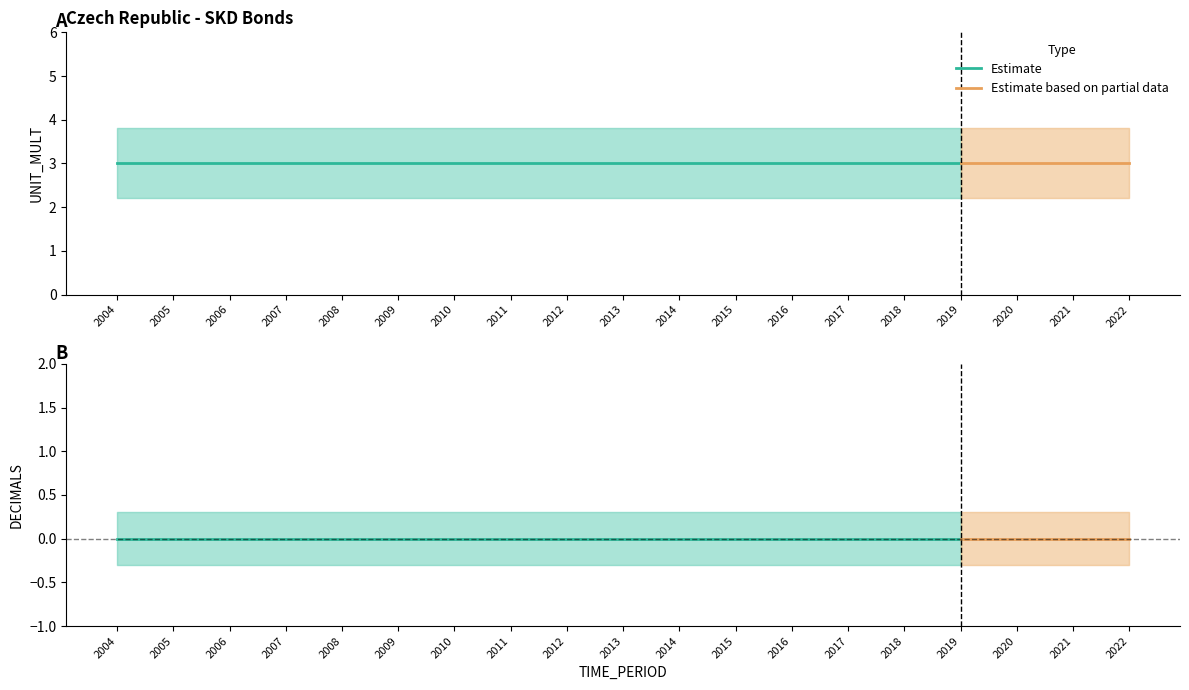

Rank the series by their average value, from highest to lowest.

UNIT_MULT, DECIMALS